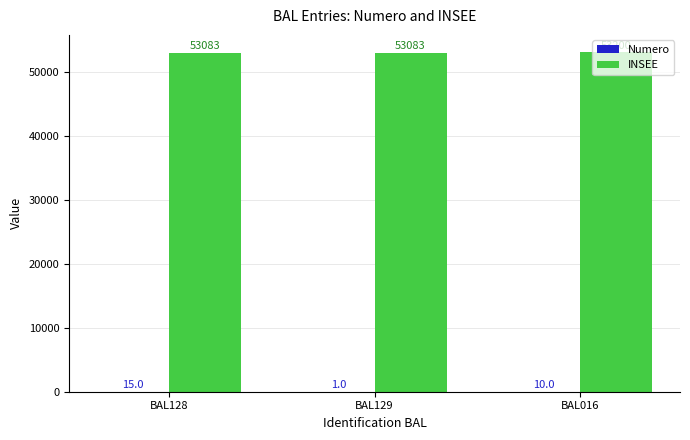

At which category does the chart reach its peak across all series?

BAL016